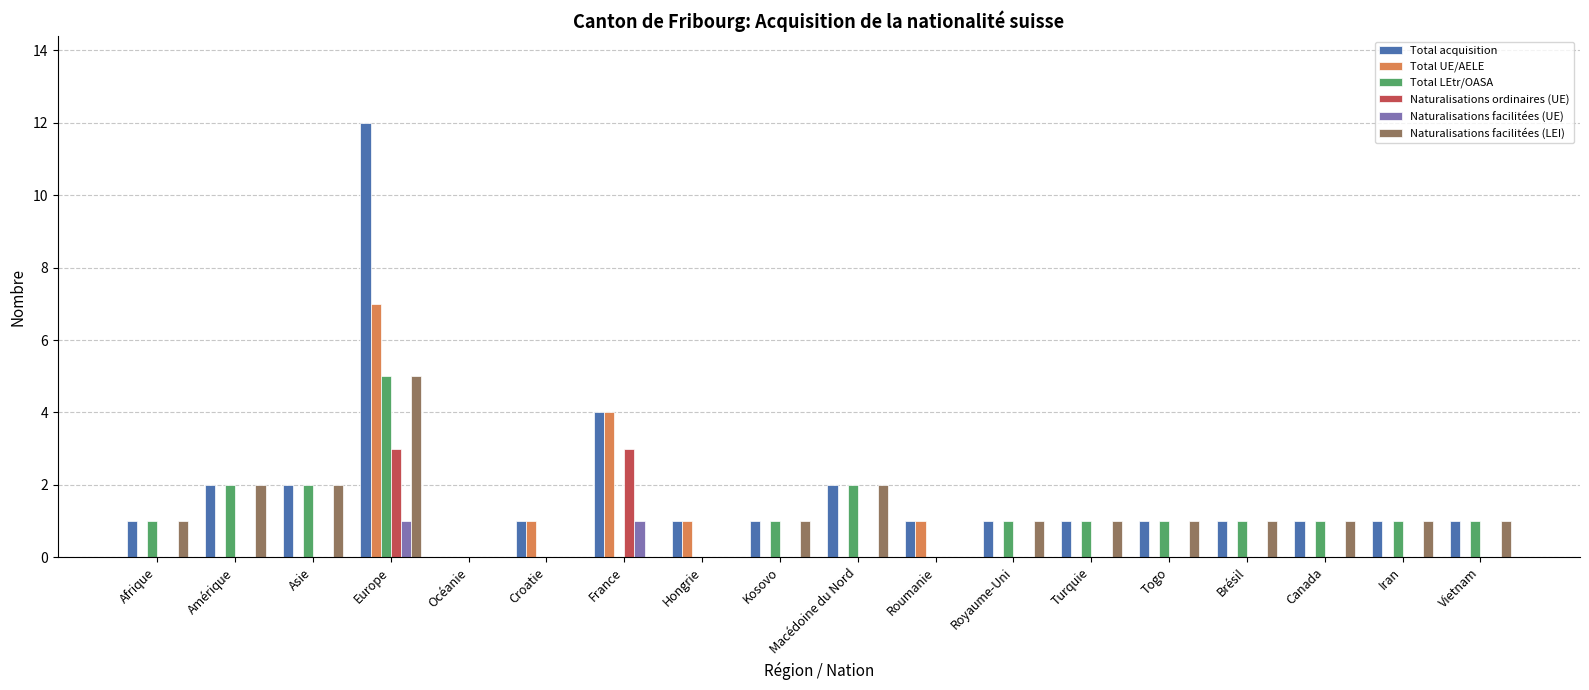

What are all the series names shown in the legend?

Total acquisition, Total UE/AELE, Total LEtr/OASA, Naturalisations ordinaires (UE), Naturalisations facilitées (UE), Naturalisations facilitées (LEI)